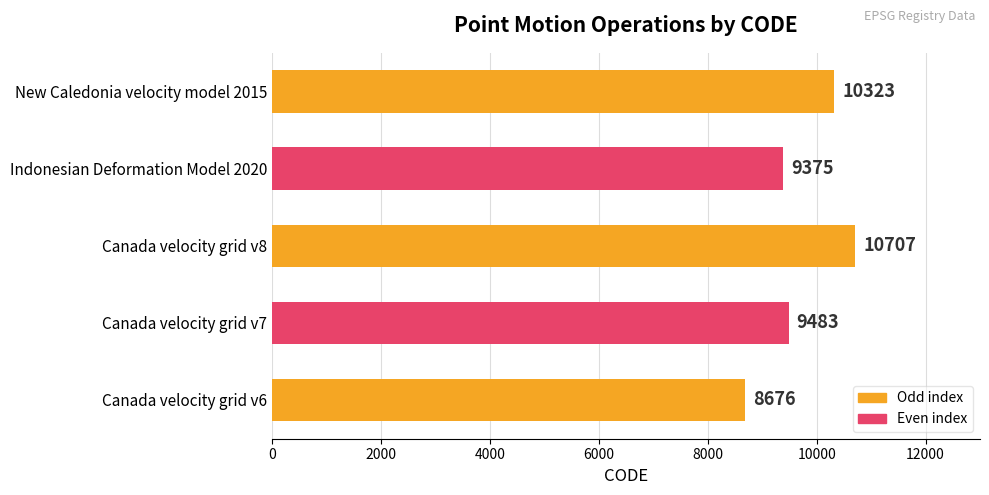

What is the approximate value at New Caledonia velocity model 2015, to the nearest 100?

10300